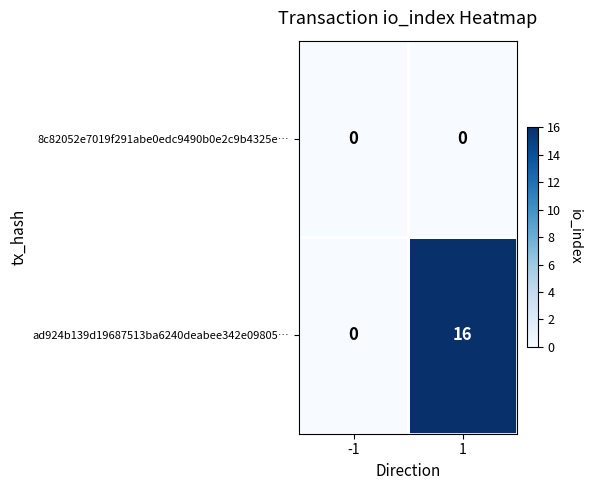

List the series in order of their overall mean, highest first.

ad924b139d19687513ba6240deabee342e09805…, 8c82052e7019f291abe0edc9490b0e2c9b4325e…